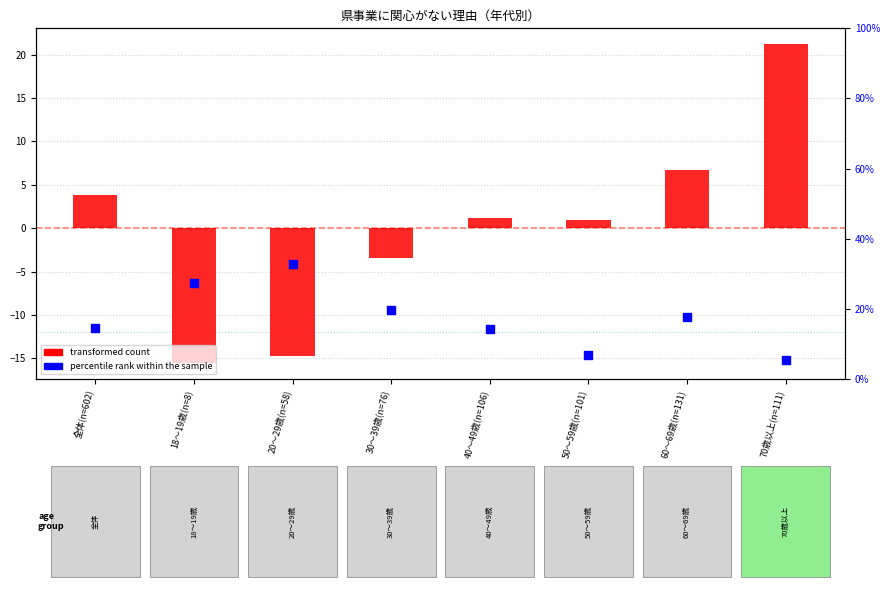

At how many categories does at least one series exceed 19?

4